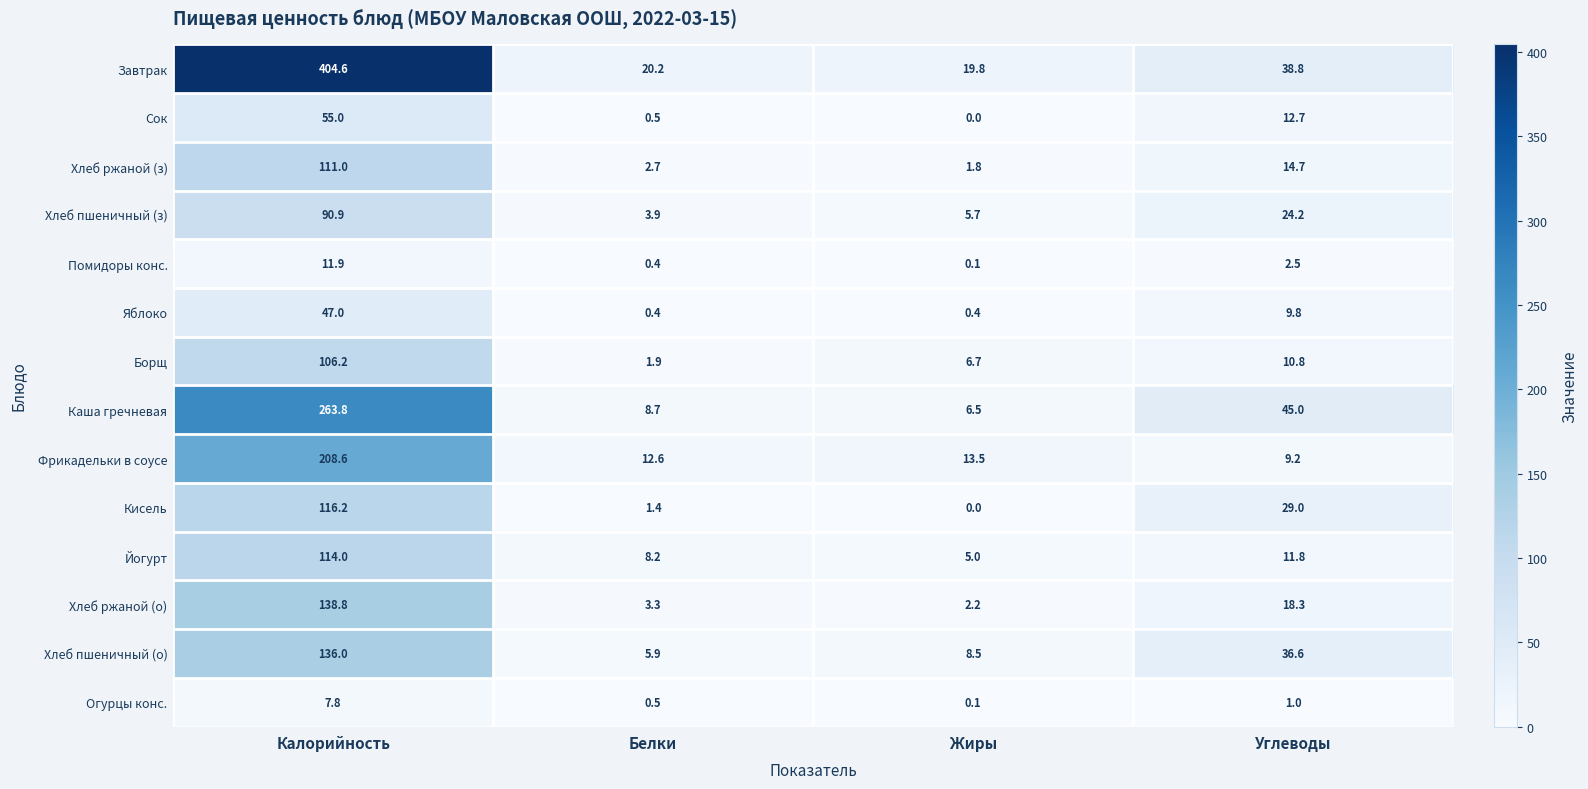

At which label is Каша гречневая closest to 135?

Углеводы